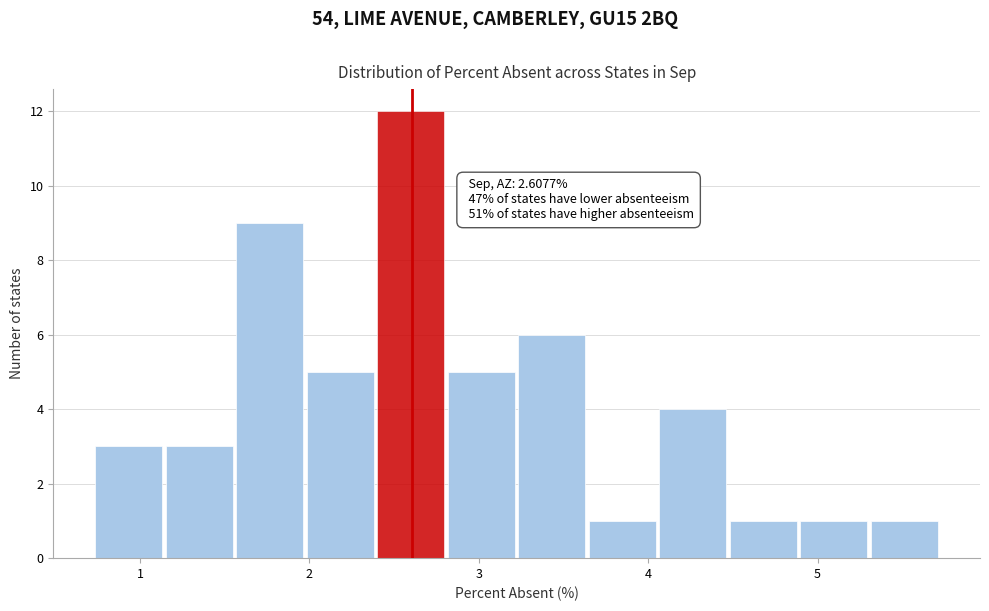

Over which range of the x-axis is the bar tallest?

2.4 to 2.8